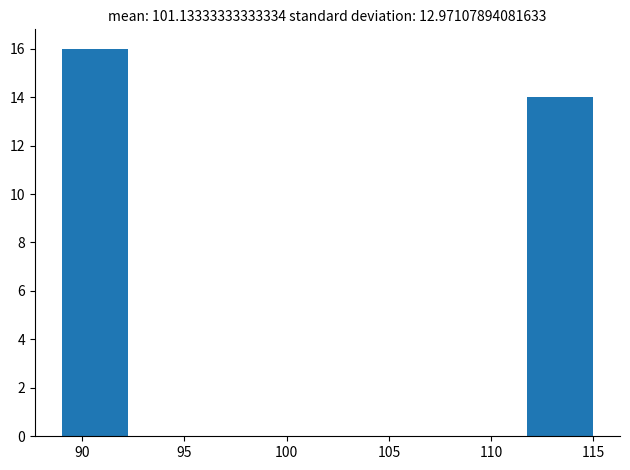

Reading left to right, transcribe this chart: for each bar, give the range it covers on the x-axis and its height. Neither the bar edges nor the heights are printed on the chart, so give them approximately, as read against the axes.

89.00 to 92.25: 16
92.25 to 95.50: 0
95.50 to 98.75: 0
98.75 to 102.00: 0
102.00 to 105.25: 0
105.25 to 108.50: 0
108.50 to 111.75: 0
111.75 to 115.00: 14